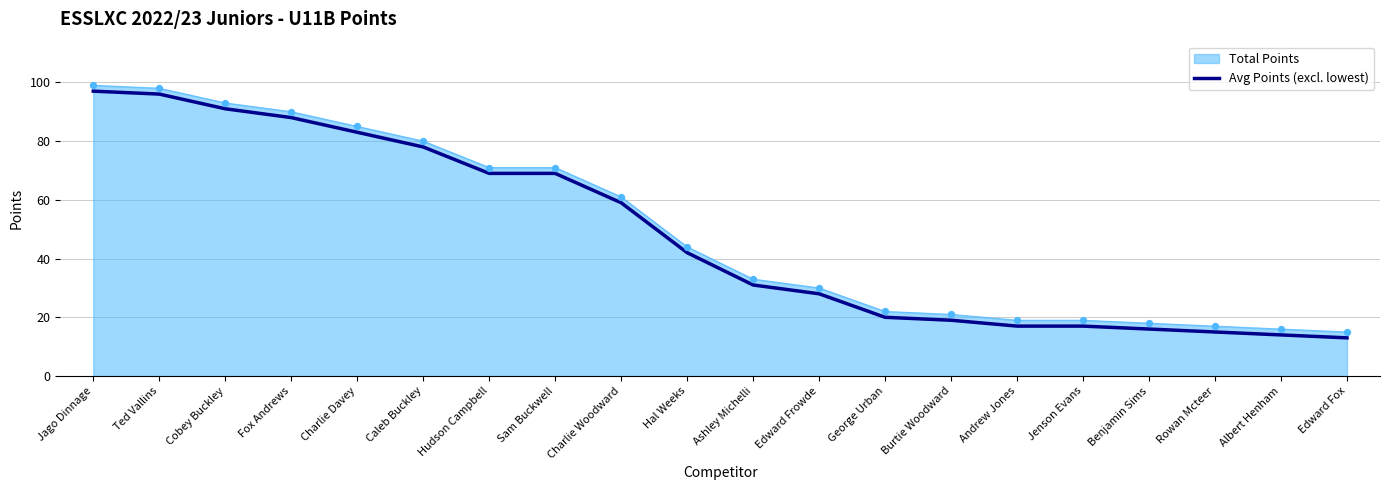

The Avg Points (excl. lowest) series shows 25 at Fox Andrews. True or false?

False